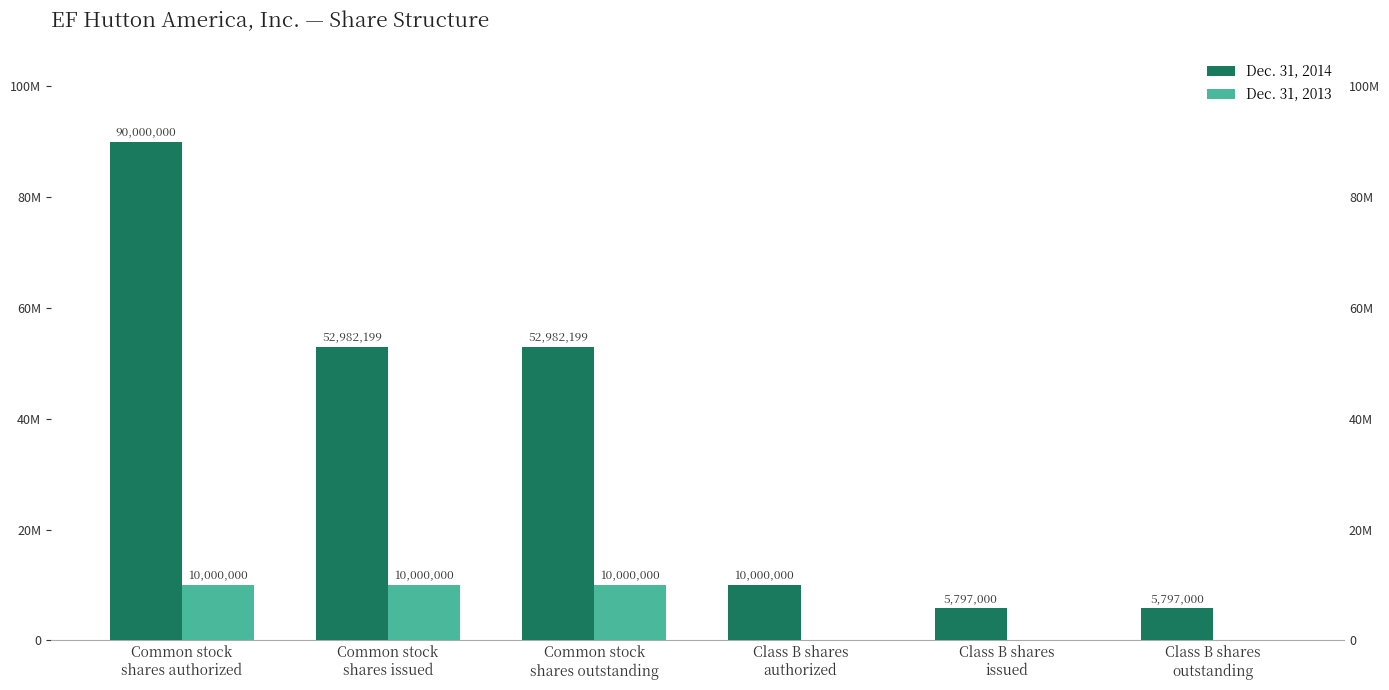

What is the minimum value for Dec. 31, 2014?

5797000